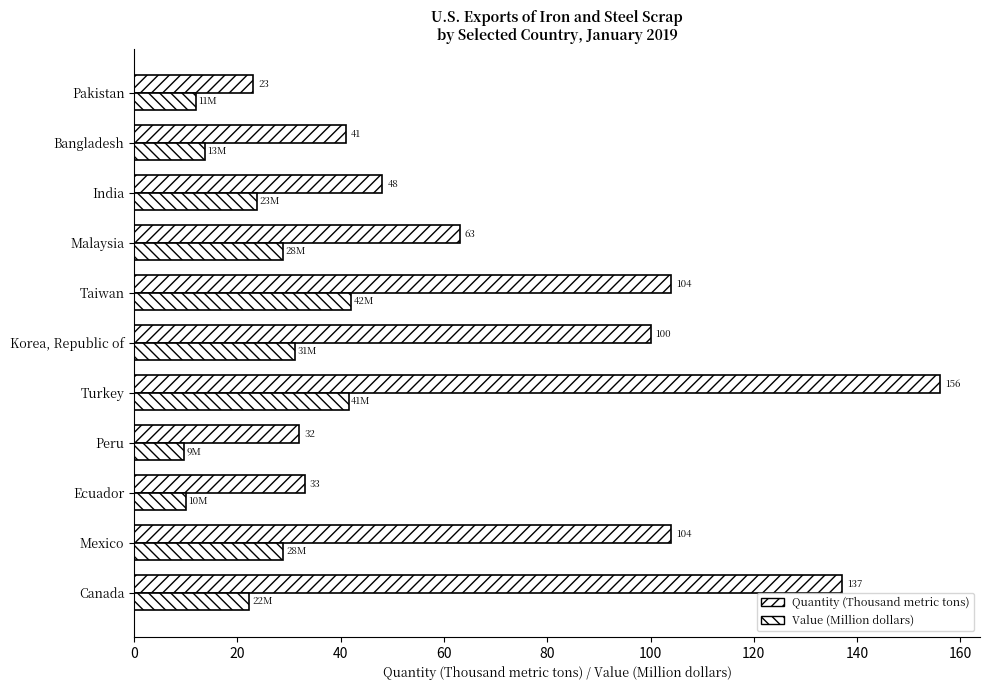

How many data points does each series have?

11